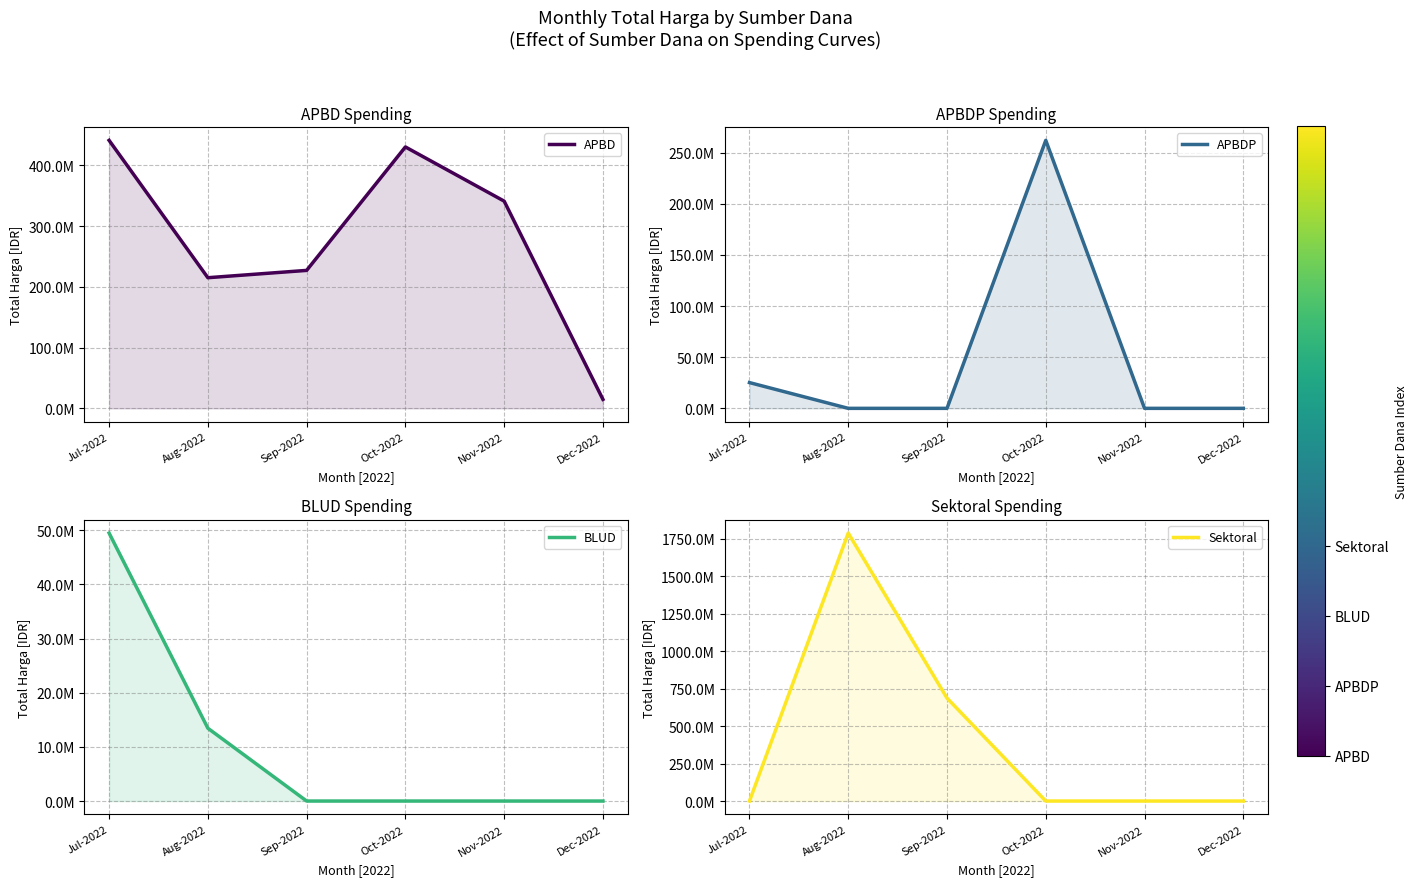

True or false: APBDP has a value of -178211844 at Dec-2022.

False